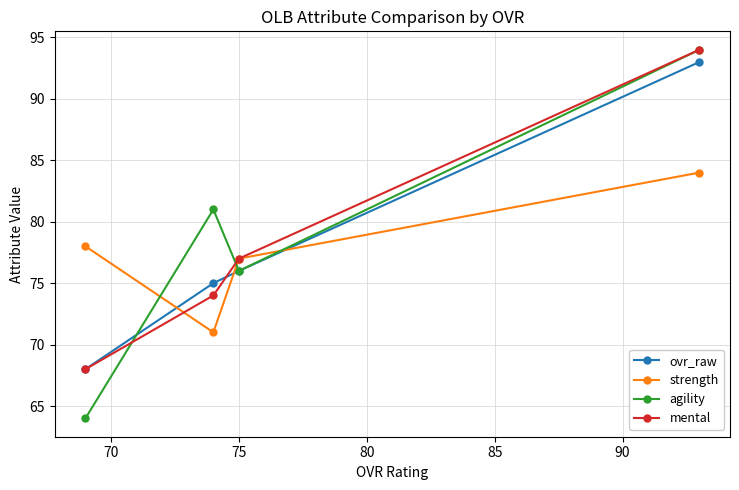

Rank the series by their average value, from highest to lowest.

agility, mental, ovr_raw, strength